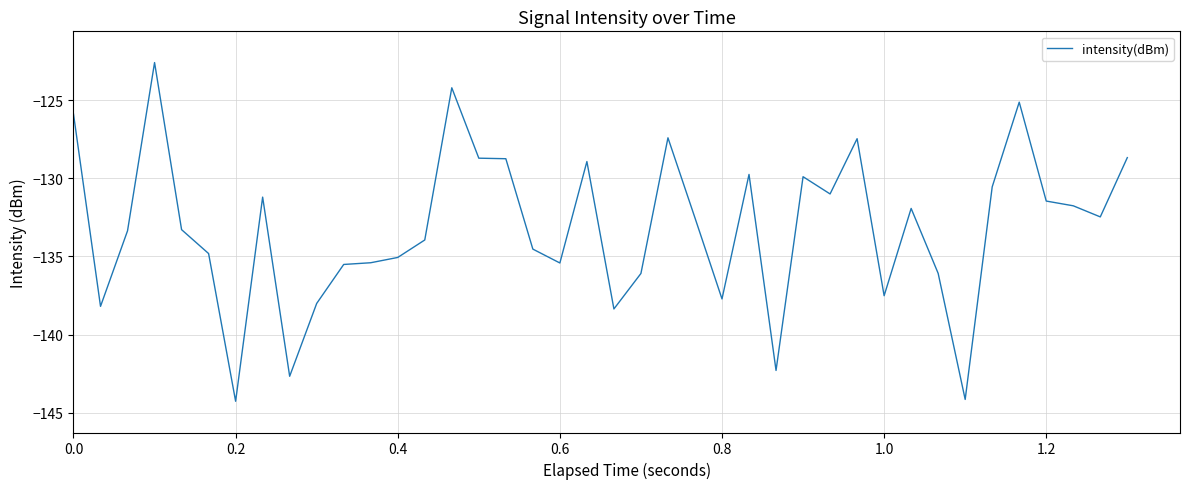

What is the difference between the maximum and minimum values?

21.7